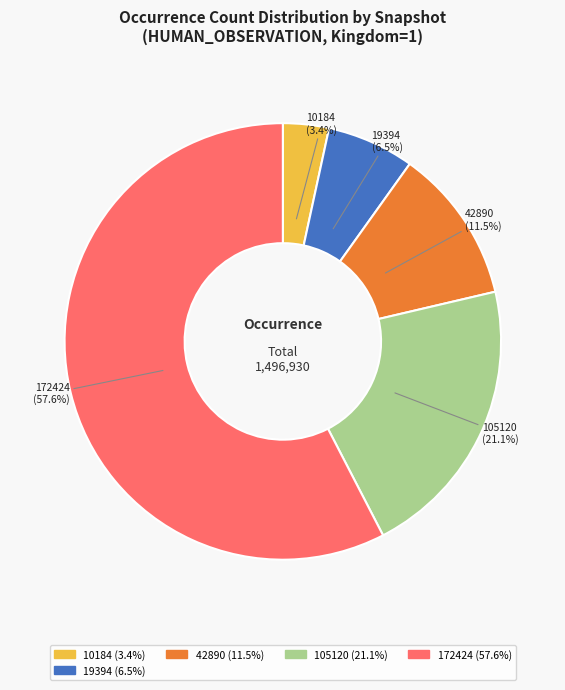

Count the number of slices in the pie.

5